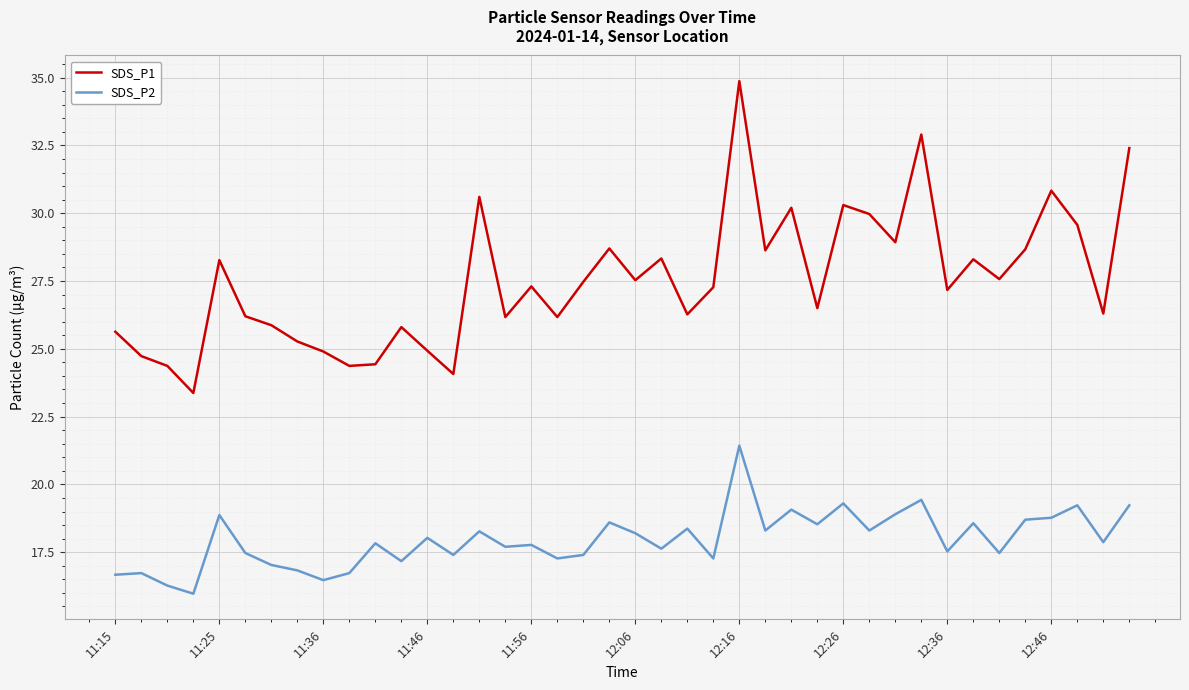

What is the lowest value of the SDS_P2 series?

16.0